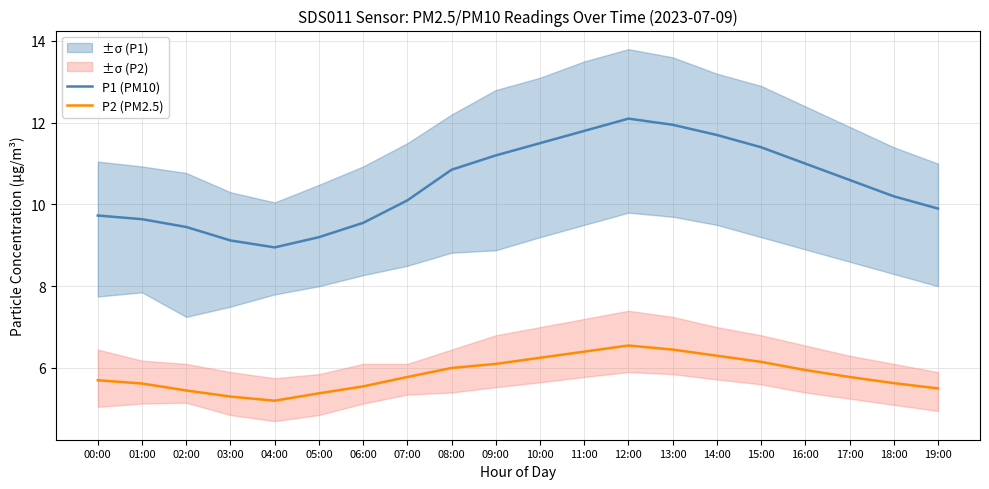

True or false: P1 (PM10) and P2 (PM2.5) cross at least once.

False